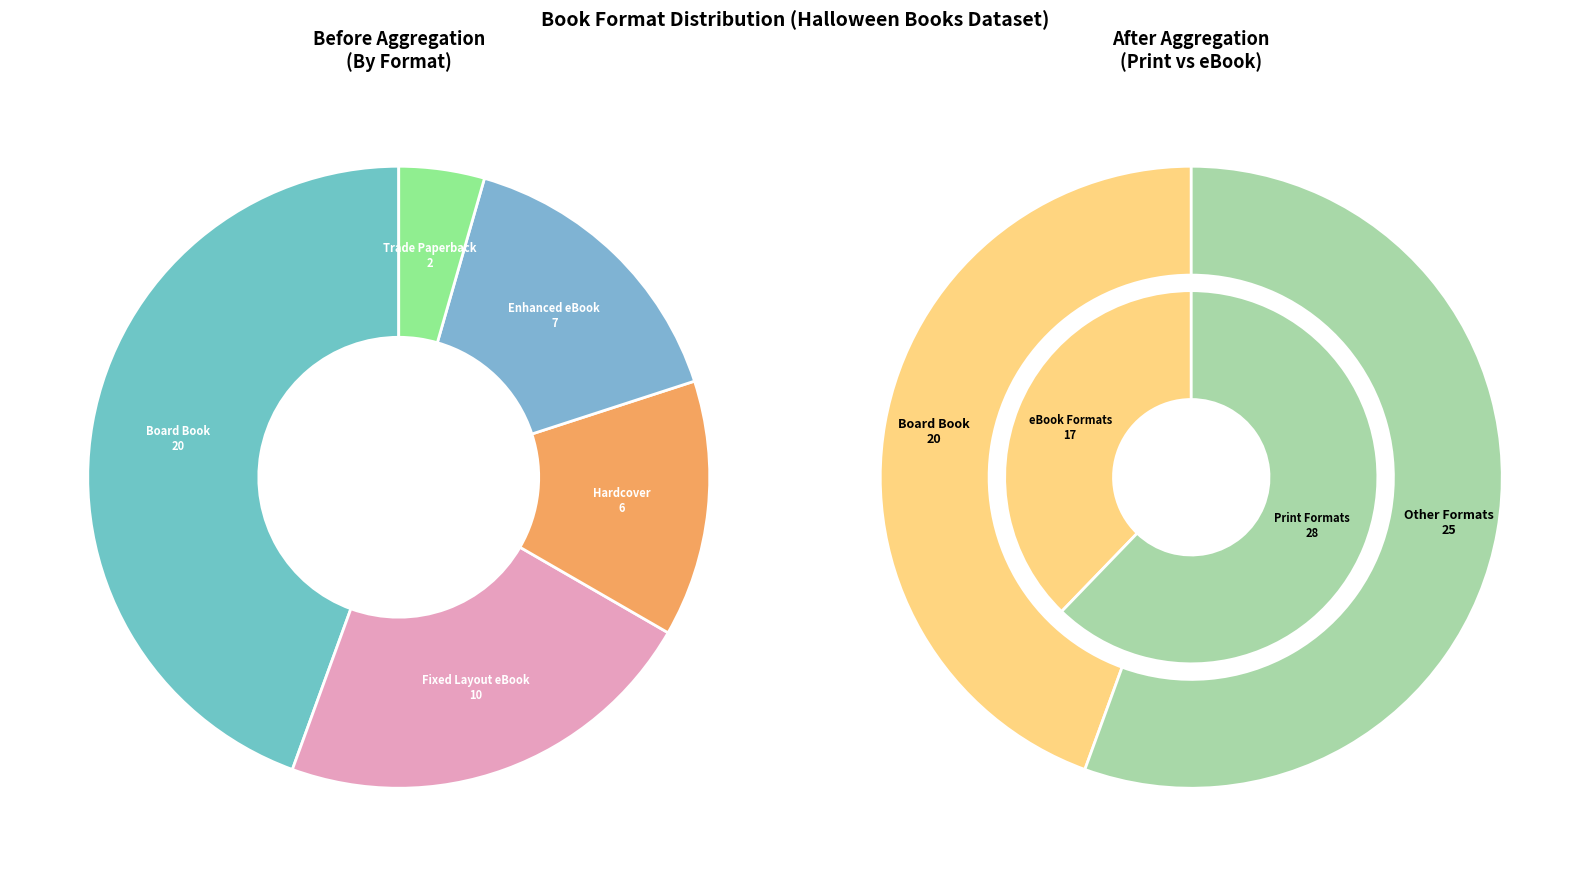

Combined, what portion of the pie is Enhanced eBook and Hardcover?

28.9%